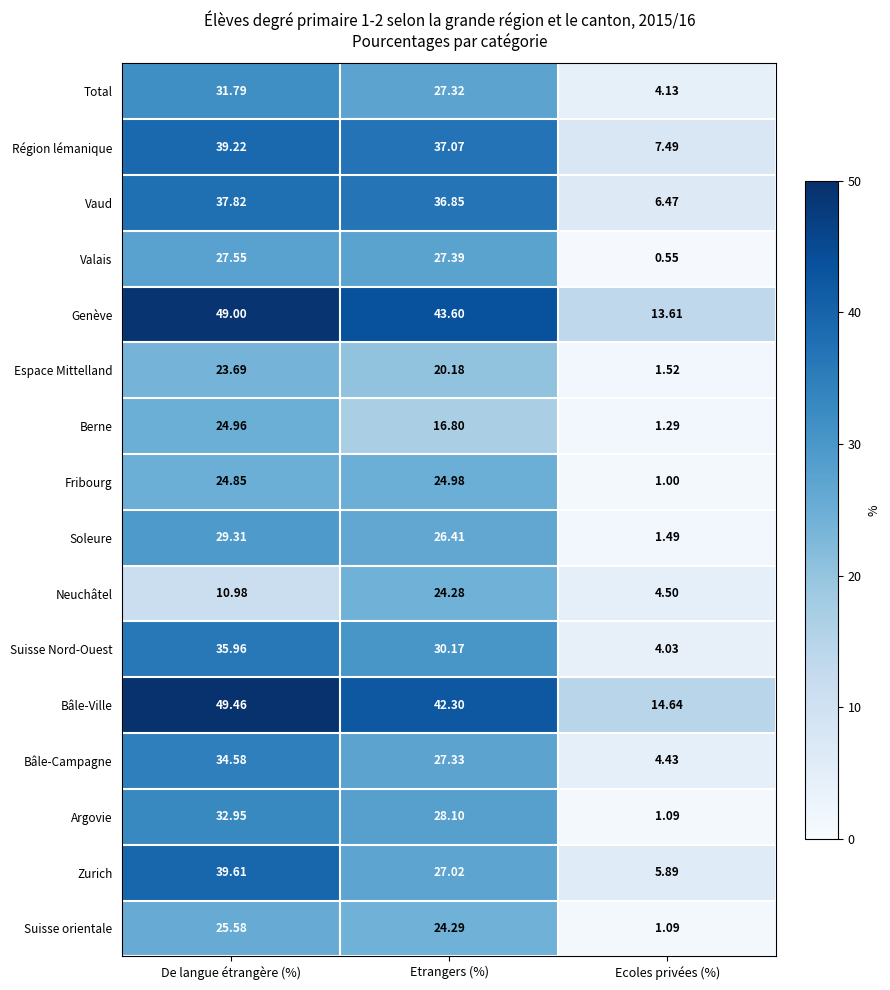

How many categories are shown in the chart?

3